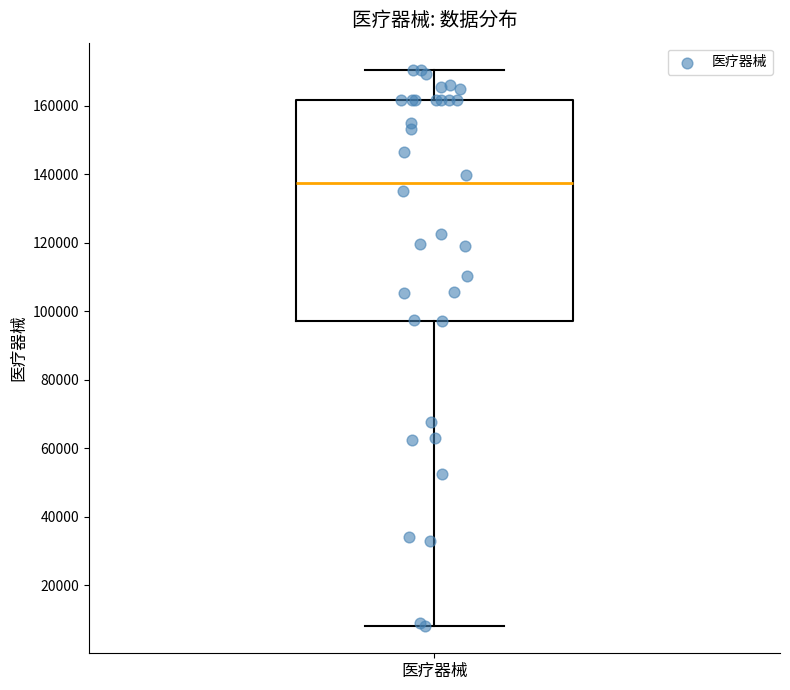

Transcribe this box plot: give where the median line is, the range the box spans, and where the two whiskers end, as read against the y-axis. The values are not printed on the chart, so give them approximately, as read against the axis.

median 138000, box 98000 to 162000, whiskers 8000 to 170000